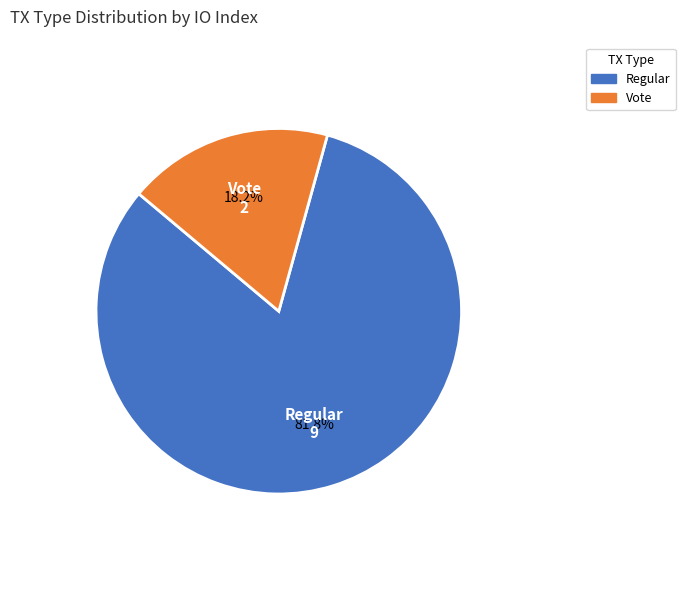

To the nearest percent, what percentage of the pie is Regular?

82%